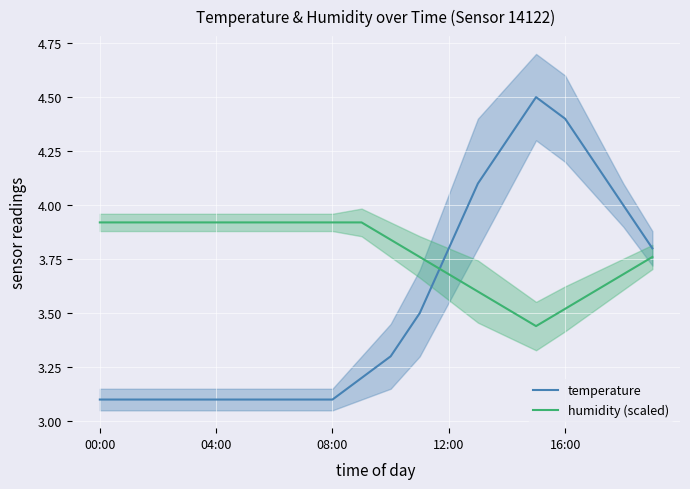

True or false: temperature has more than 2 points higher than both neighbors.

False